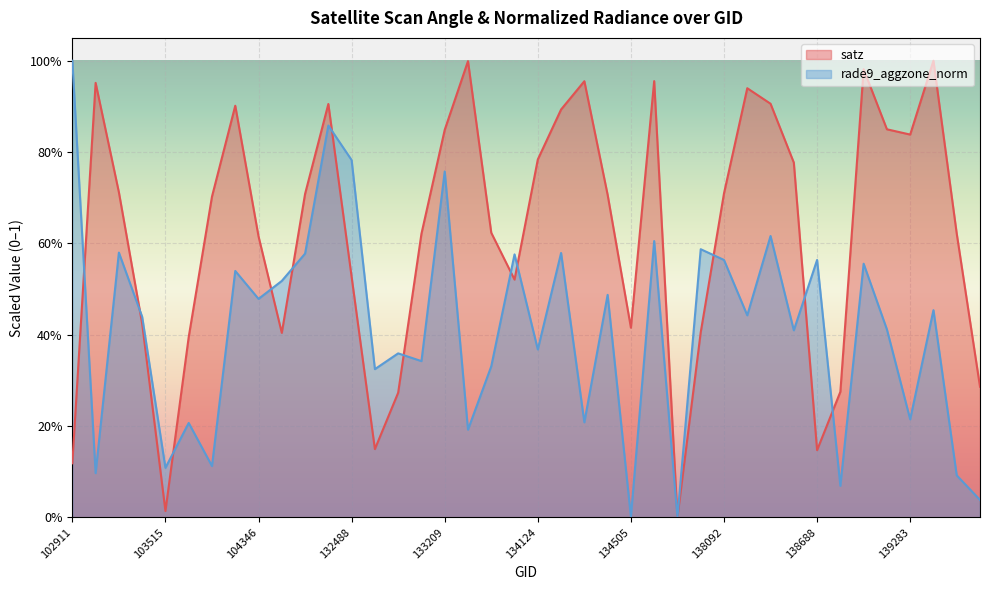

True or false: rade9_aggzone_norm has more than 0 points higher than both neighbors.

True